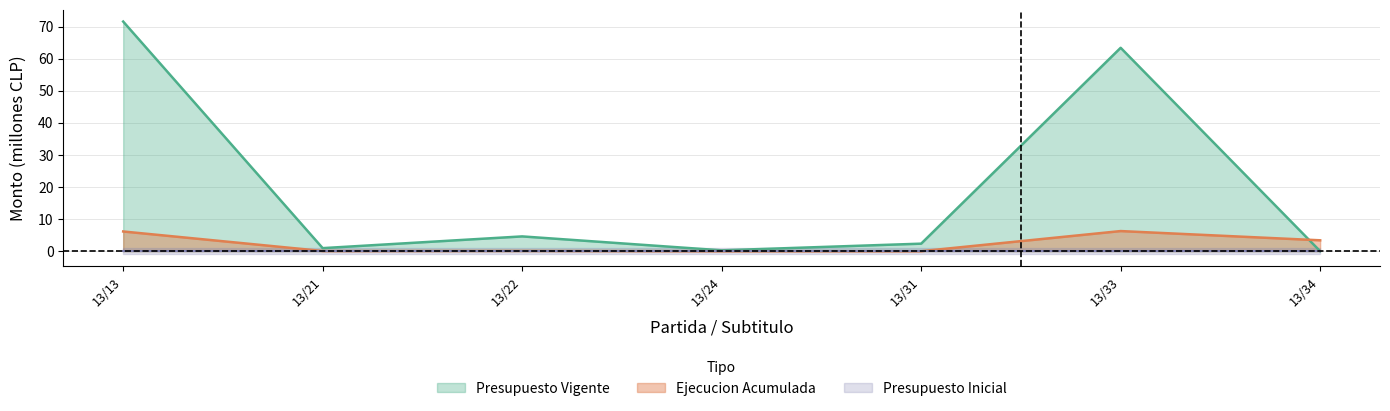

What is the maximum value shown in the chart?

71.6